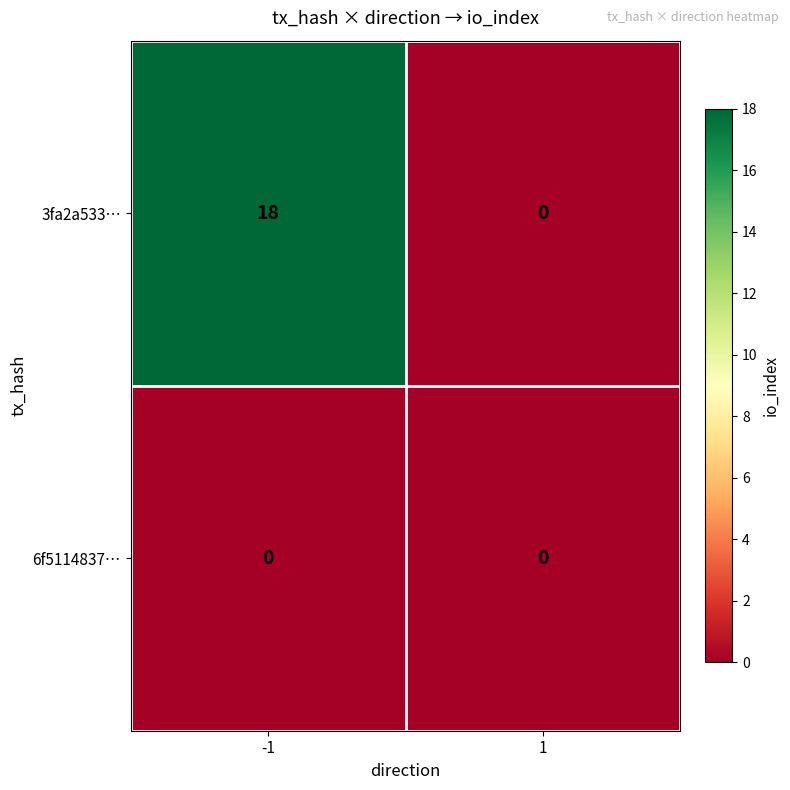

List the series in order of their overall mean, lowest first.

6f5114837…, 3fa2a533…